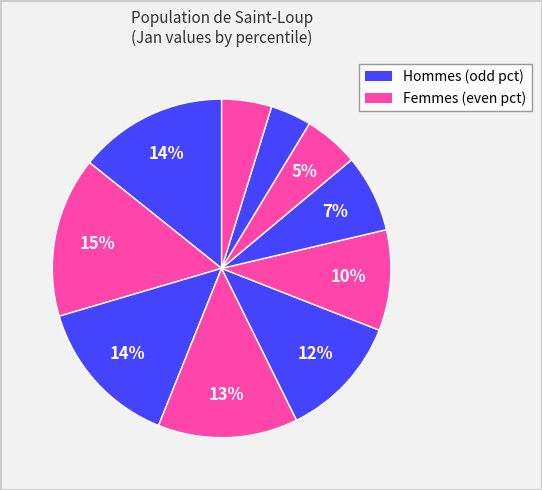

How many slices are in this pie chart?

10